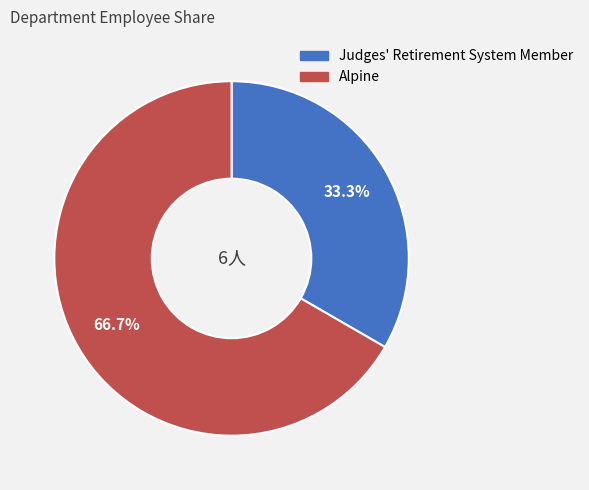

What portion of the pie excludes Judges' Retirement System Member?

66.7%